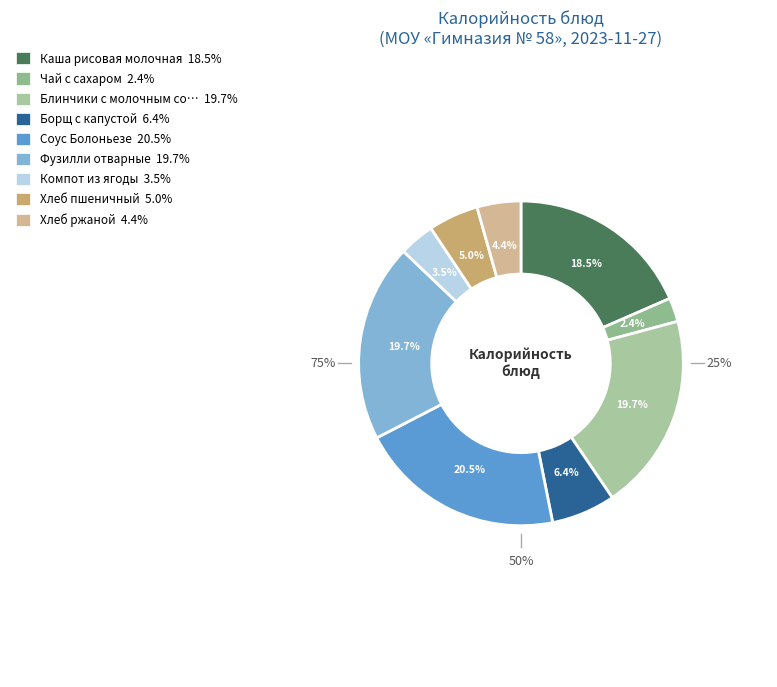

To the nearest percent, what percentage of the pie is Борщ с капустой?

6%